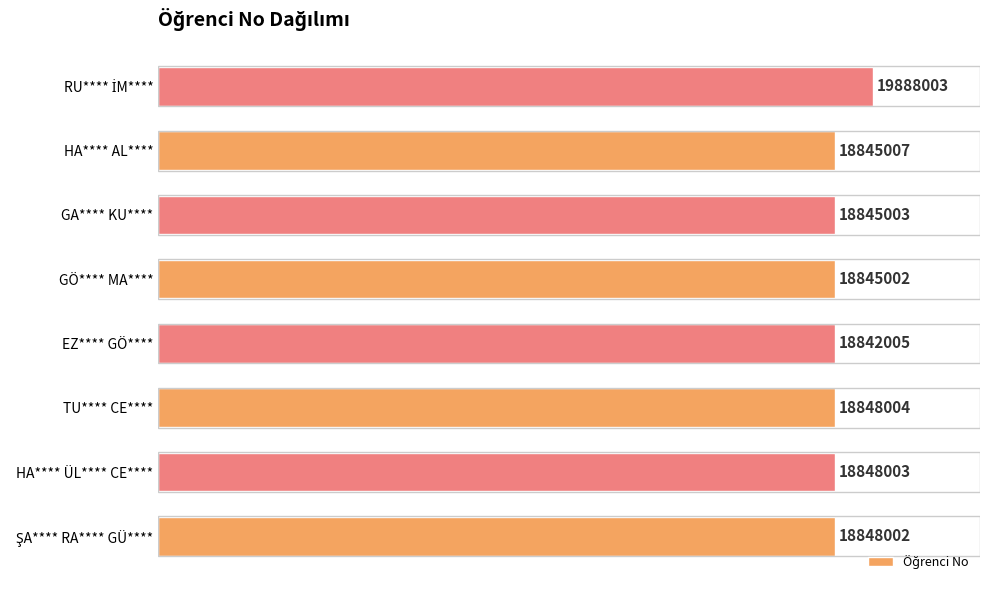

How many bars are there in total?

8